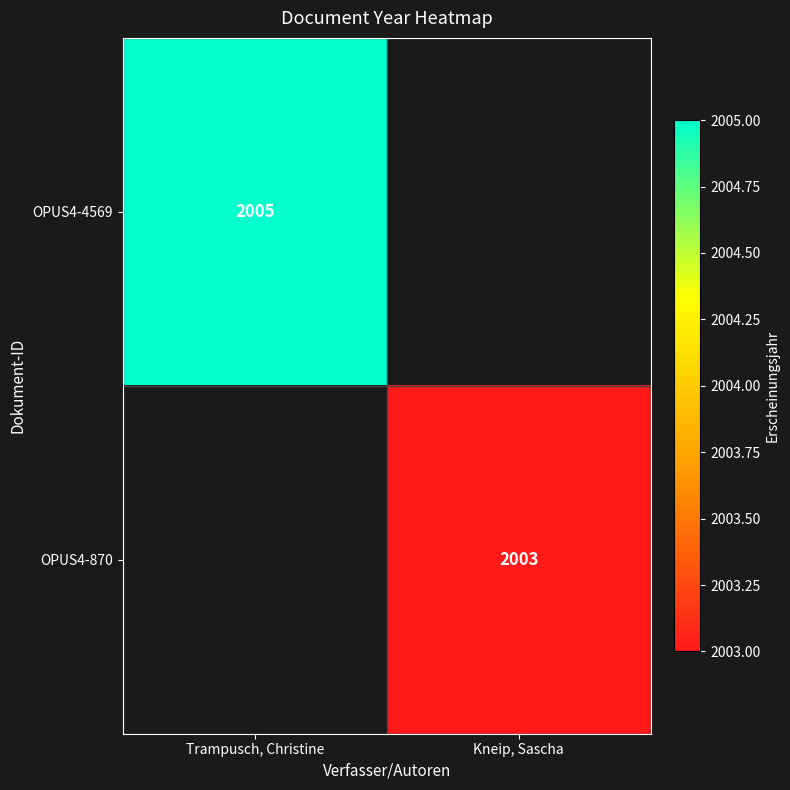

Is it true that OPUS4-870 equals 3112 at Kneip, Sascha?

False